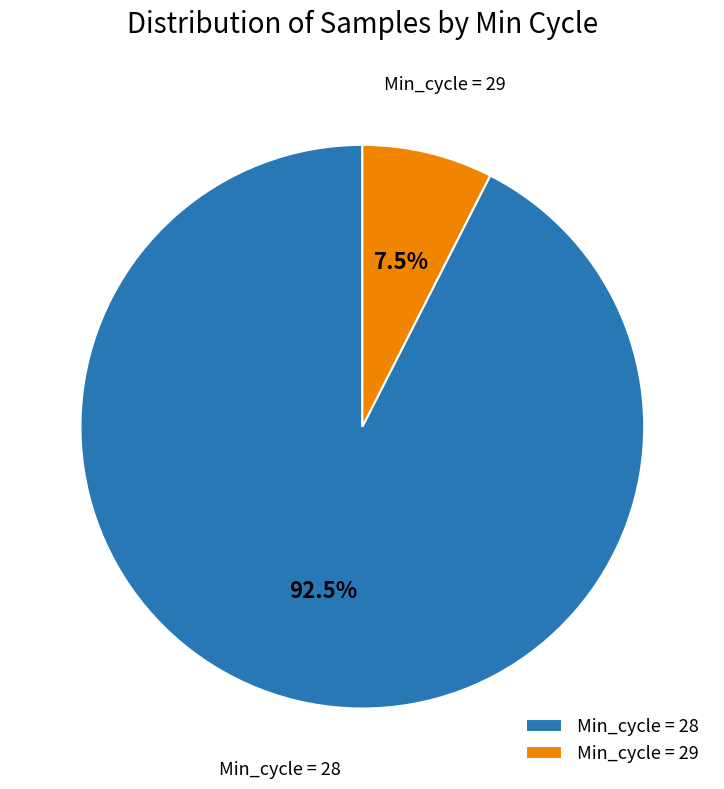

Is there a majority slice in this chart?

Yes